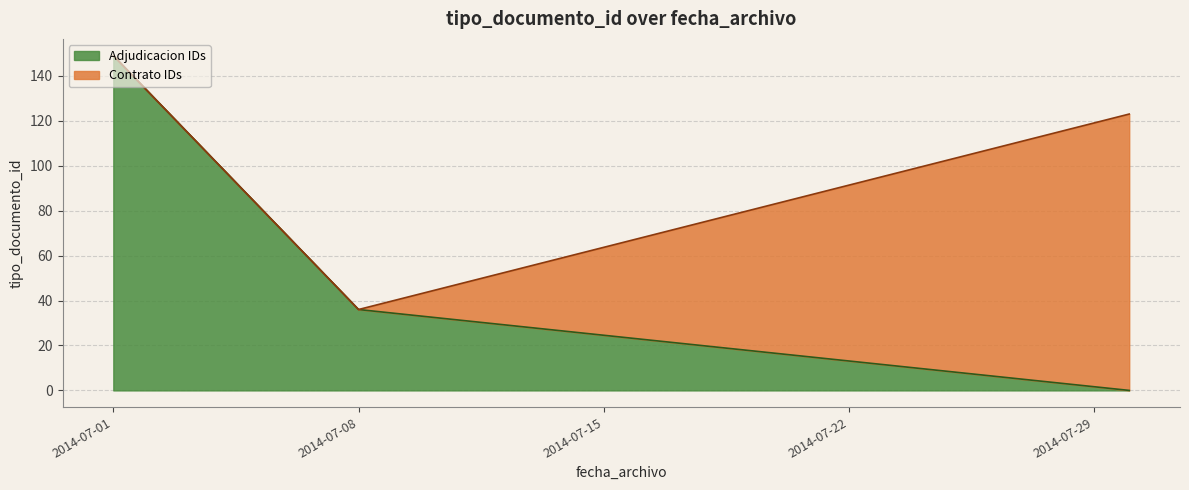

Which category has the highest value in the Adjudicacion IDs series?

2014-07-01